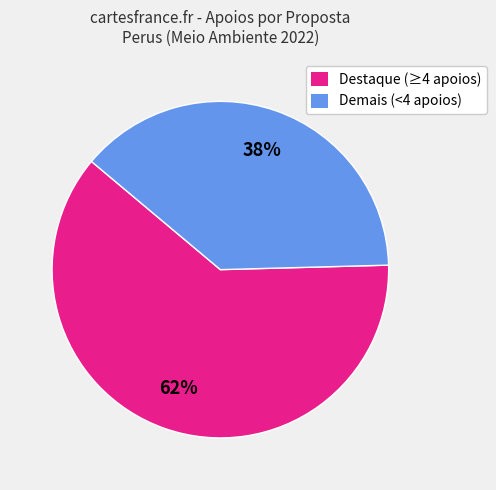

Which slice is the largest?

Destaque (≥4 apoios)